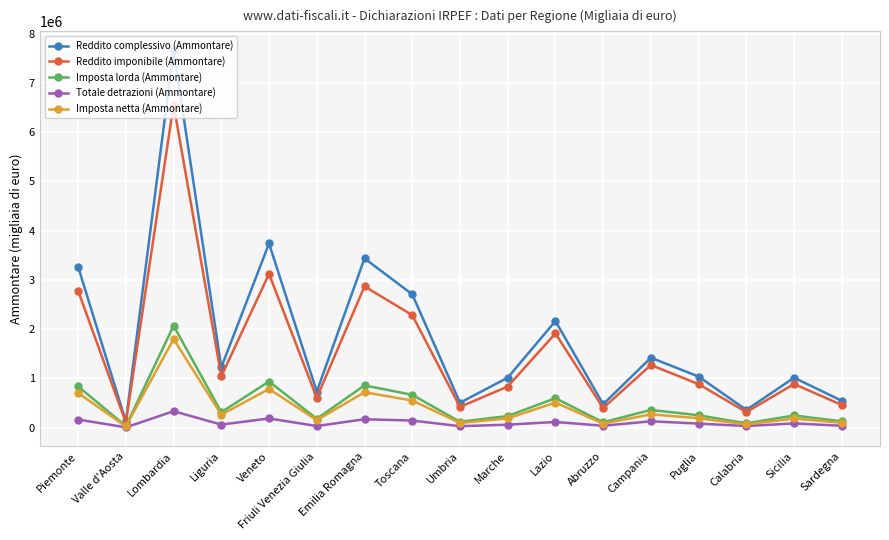

Which series has the widest spread of values?

Reddito complessivo (Ammontare)